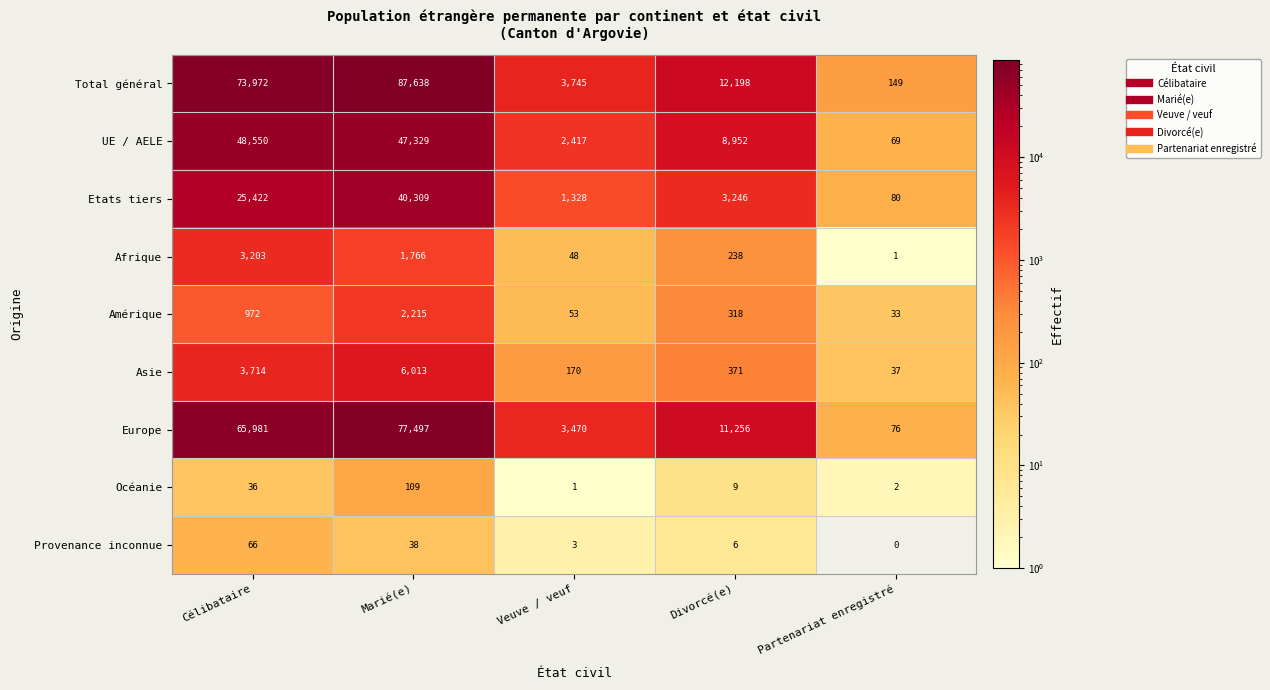

Which series has the largest total across all categories?

Total général